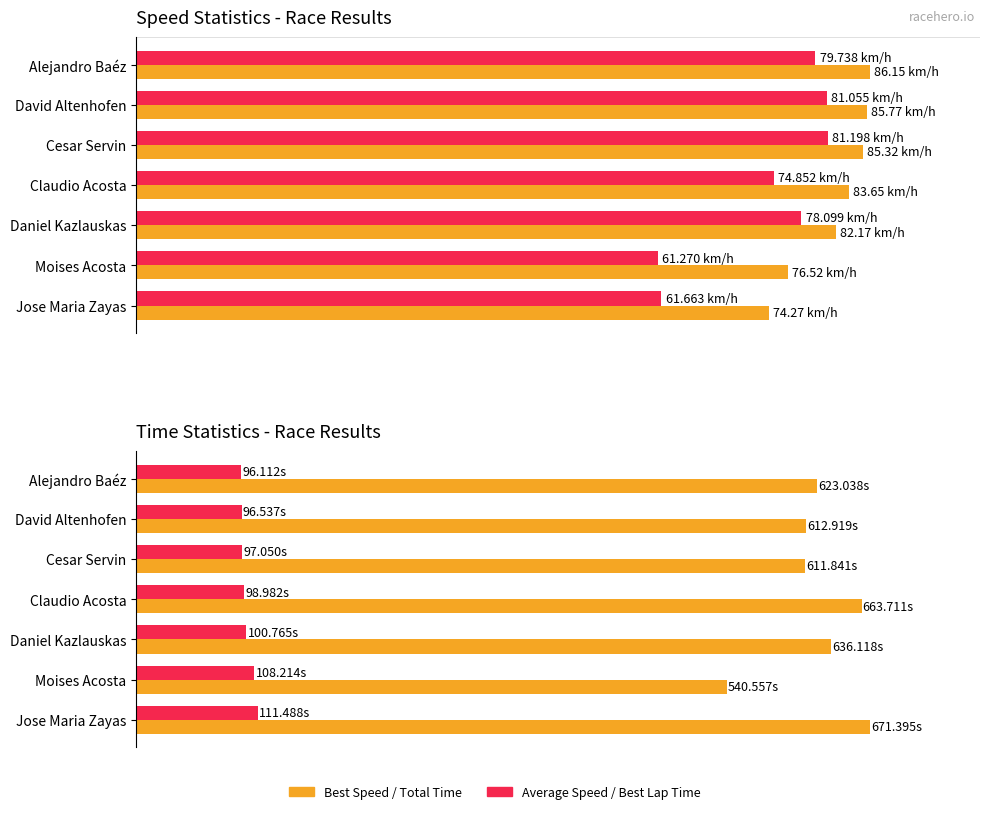

Which has a higher value, Cesar Servin or Jose Maria Zayas?

Cesar Servin